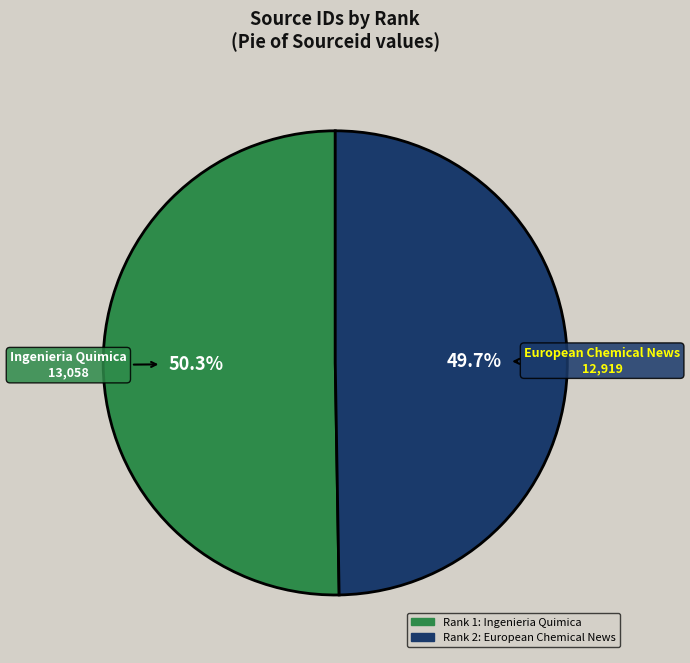

How many slices are in this pie chart?

2